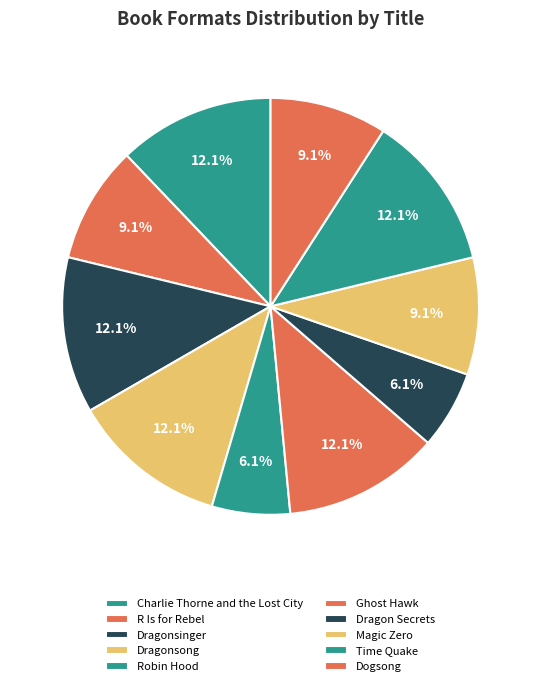

What is the total percentage of Dragonsong and Ghost Hawk?

24.2%